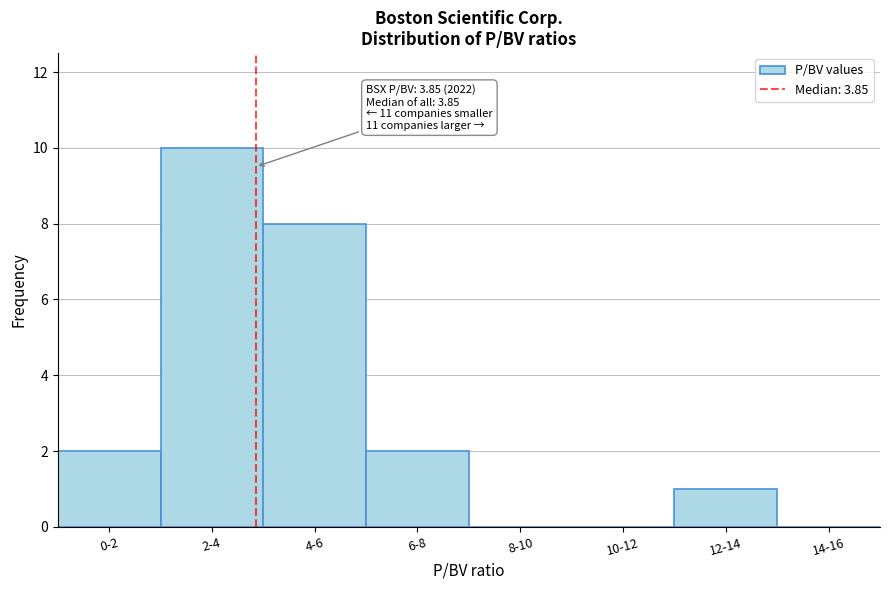

Reading left to right, transcribe all the data shown in this chart.

0-2=2	2-4=10	4-6=8	6-8=2	8-10=0	10-12=0	12-14=1	14-16=0